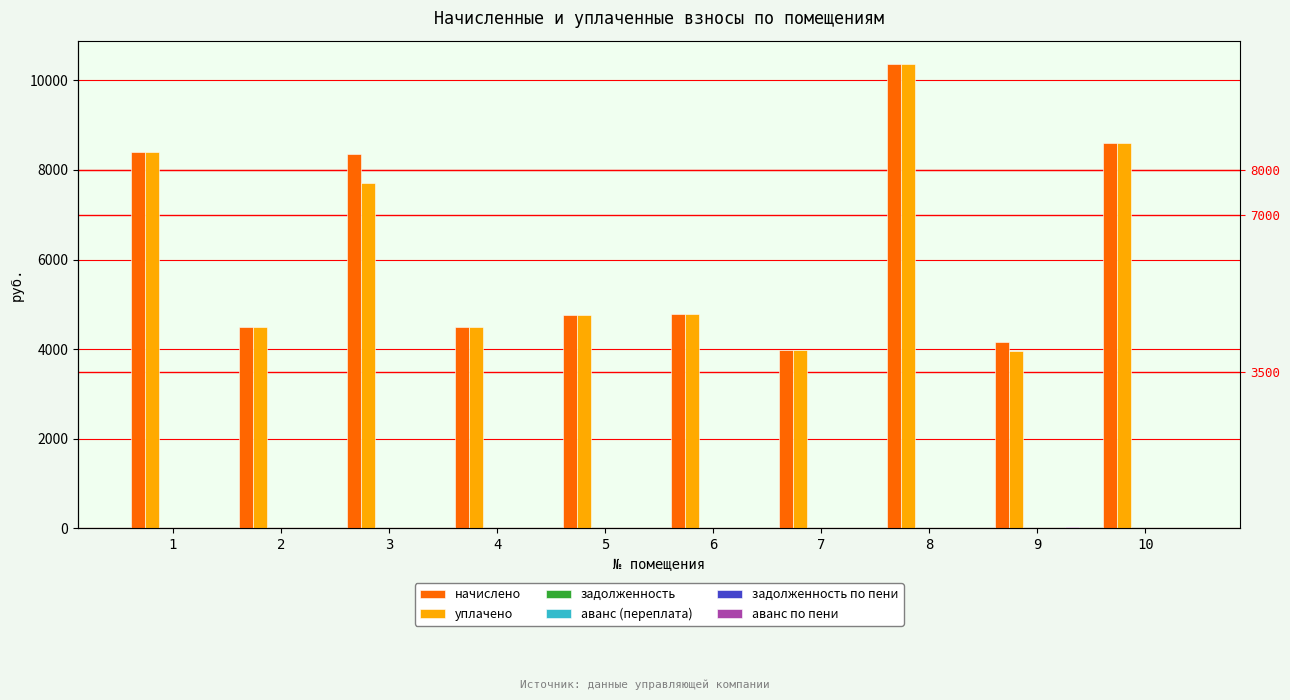

What is the total value across all series at 6?

9571.7